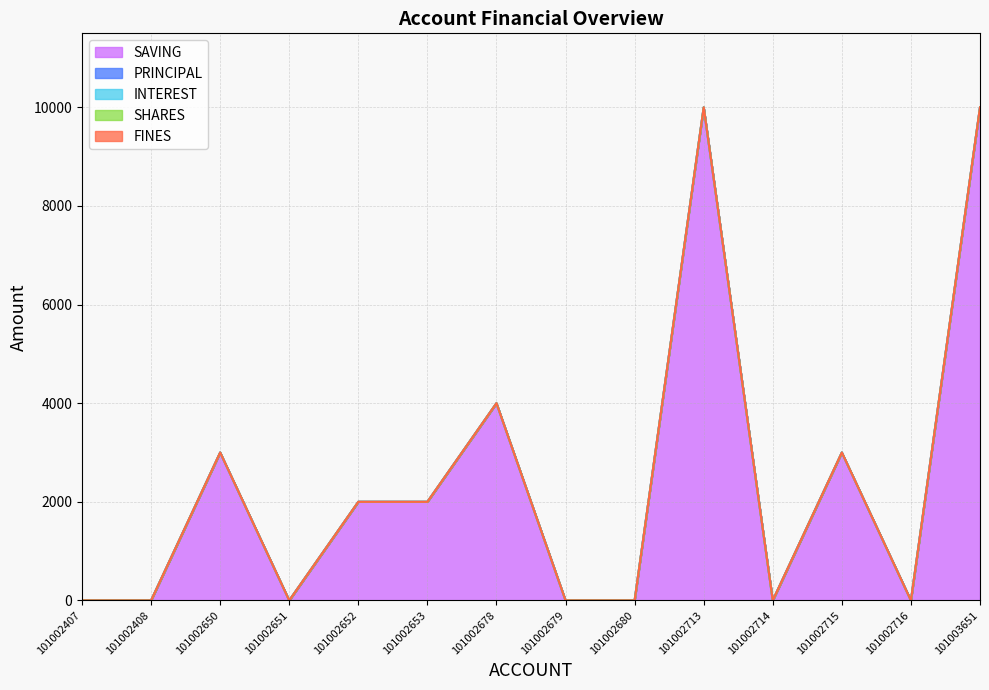

Rank the series by their maximum value, from lowest to highest.

PRINCIPAL, INTEREST, FINES, SHARES, SAVING